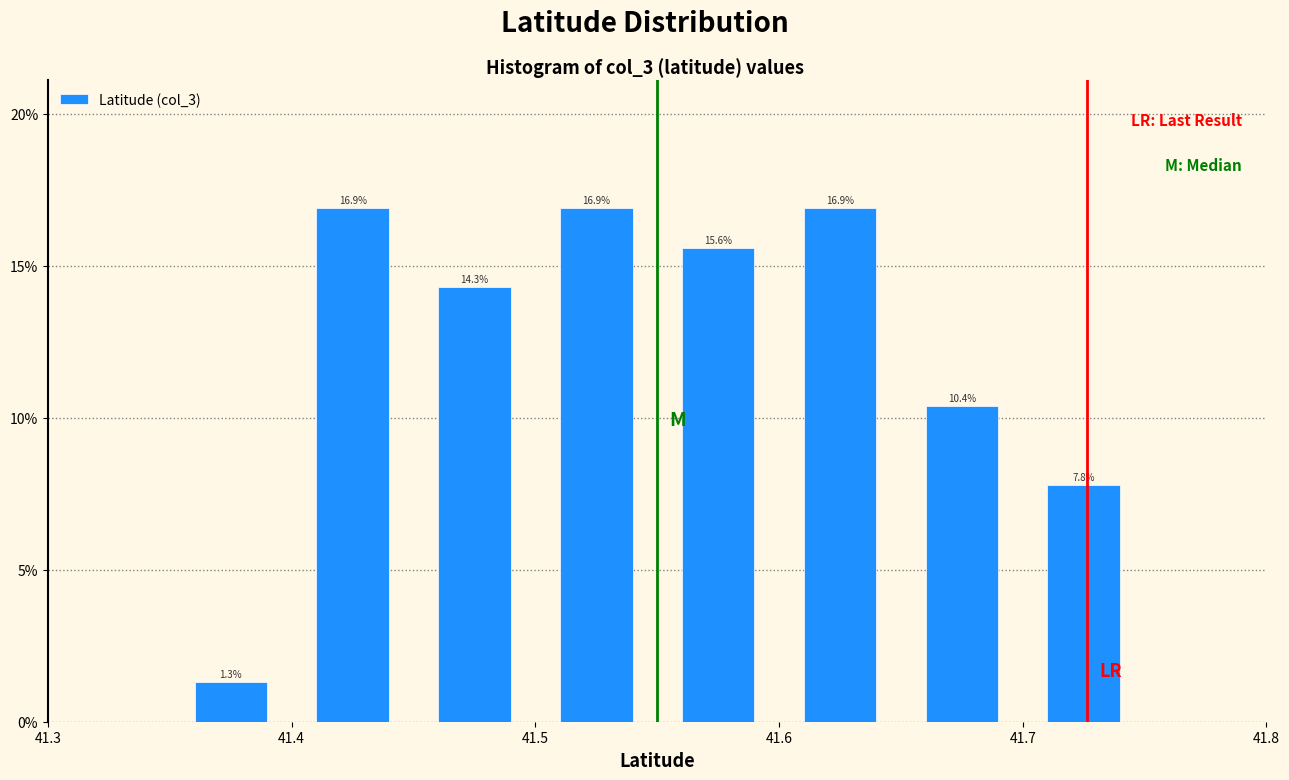

Reading left to right, transcribe this chart: for each bar, give the range it covers on the x-axis and its height.

41.35 to 41.40: 1.3
41.40 to 41.45: 16.9
41.45 to 41.50: 14.3
41.50 to 41.55: 16.9
41.55 to 41.60: 15.6
41.60 to 41.65: 16.9
41.65 to 41.70: 10.4
41.70 to 41.75: 7.8